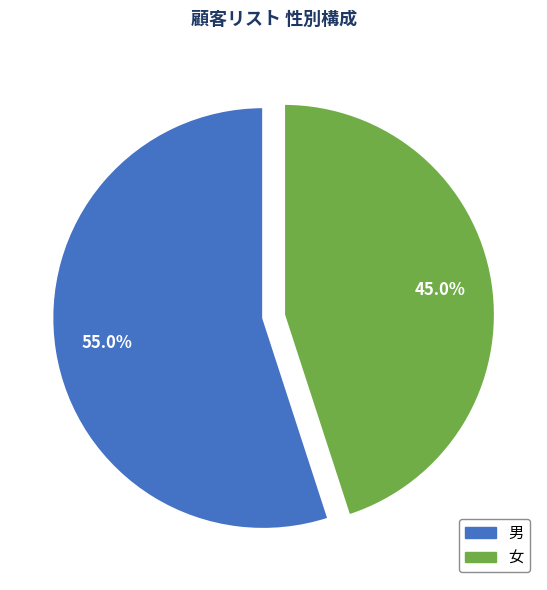

Does any single category account for the majority?

Yes